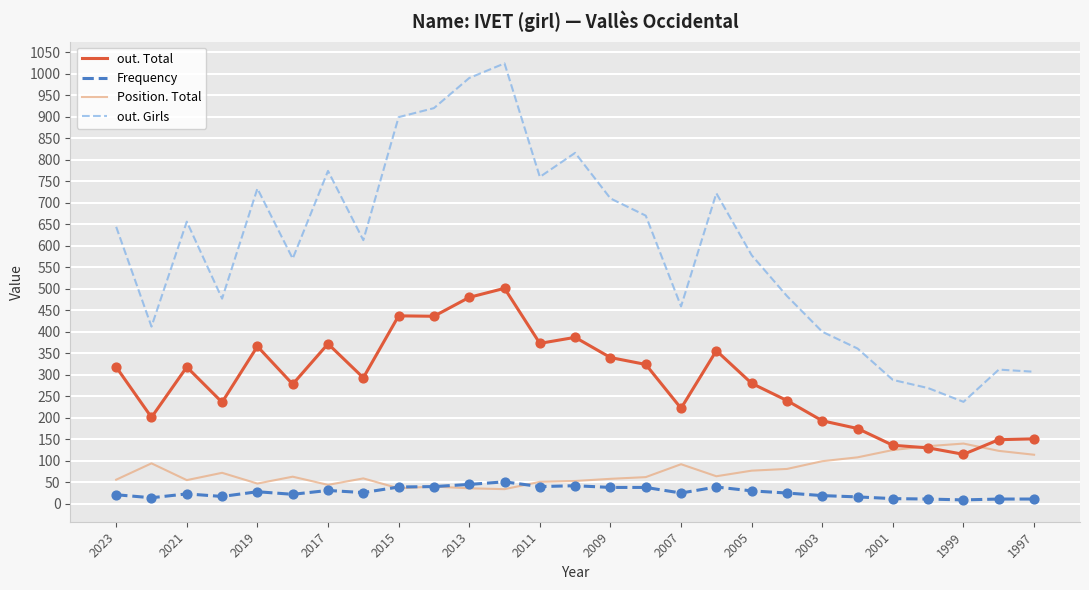

What is the highest value of the out. Girls series?

1024